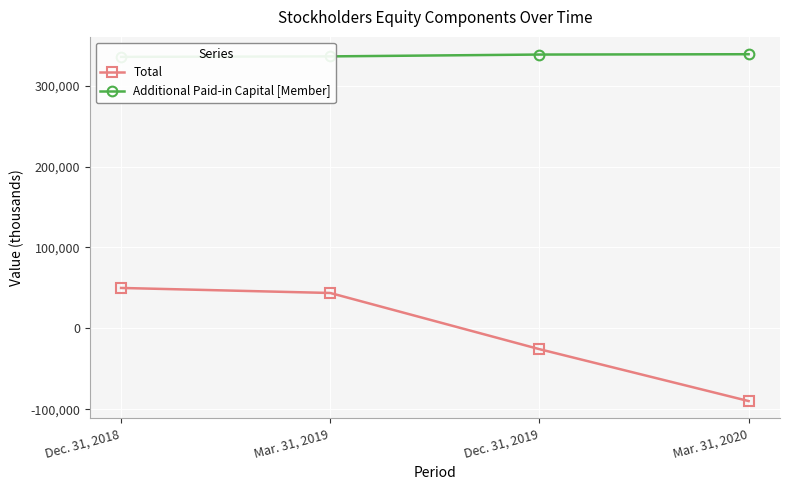

What are all the series names shown in the legend?

Total, Additional Paid-in Capital [Member]